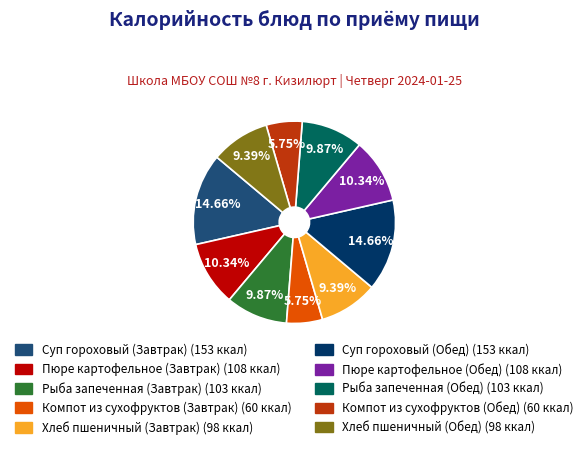

To the nearest percent, what portion does Хлеб пшеничный (Обед) represent?

9%